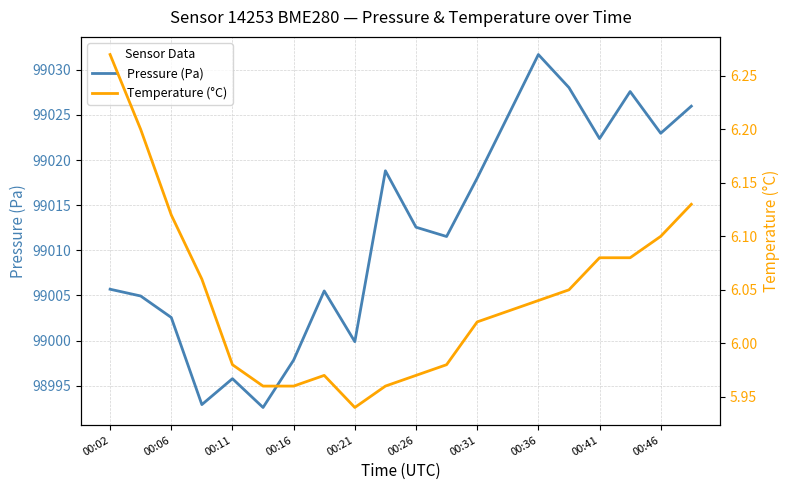

True or false: temperature and pressure cross at least once.

False